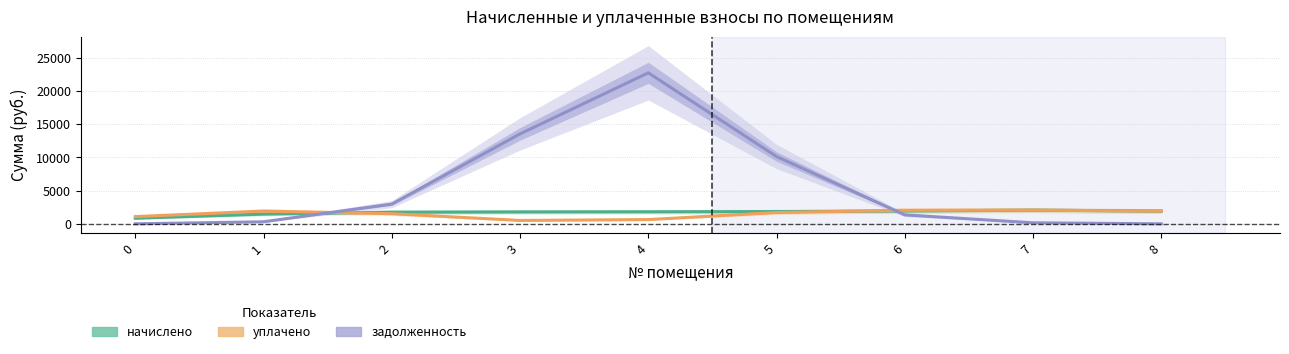

Is the value of начислено at 4 greater than the value of уплачено at 7?

No